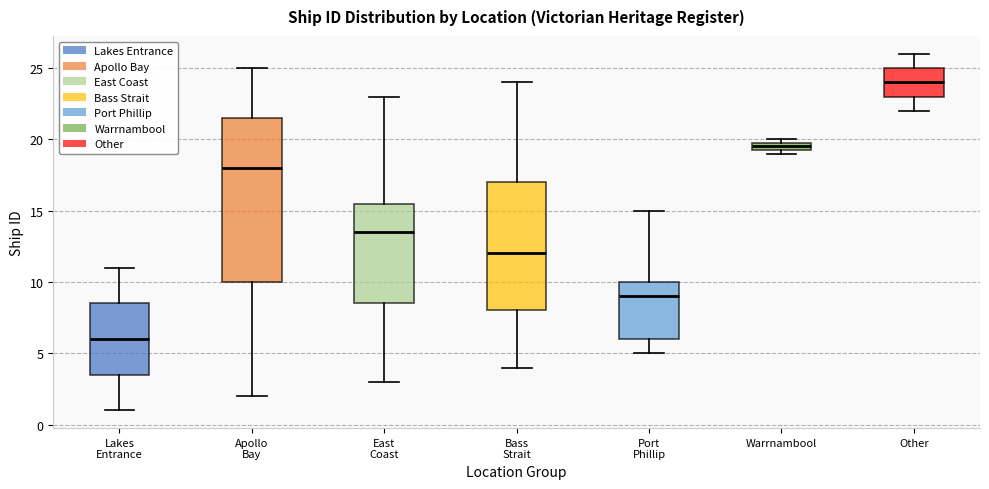

Where is the lower edge of the box for Apollo Bay on the y-axis? The values are not printed on the chart, so give them approximately, as read against the axis.

10.0